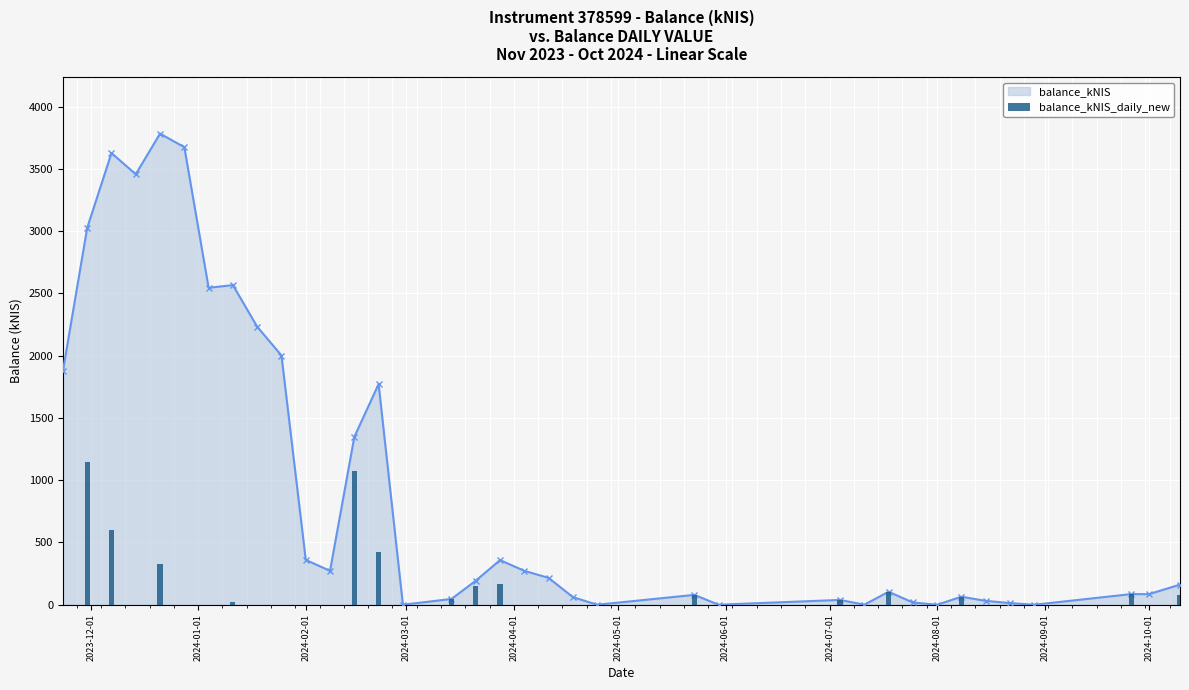

The chart shows a value of 0.0 at 2024-08-01. True or false?

True